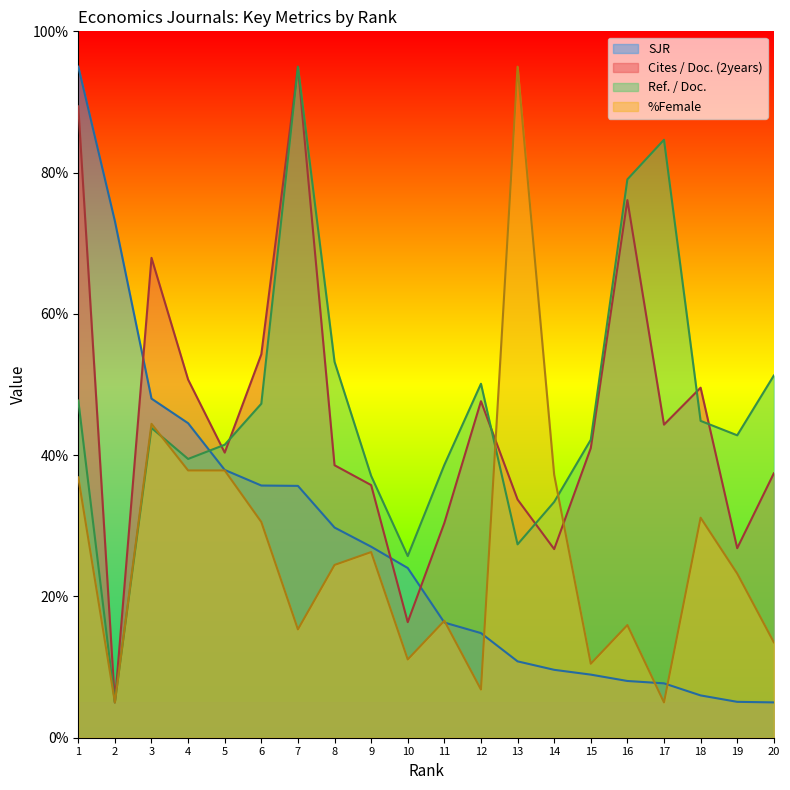

What are all the series names shown in the legend?

SJR, Cites / Doc. (2years), Ref. / Doc., %Female